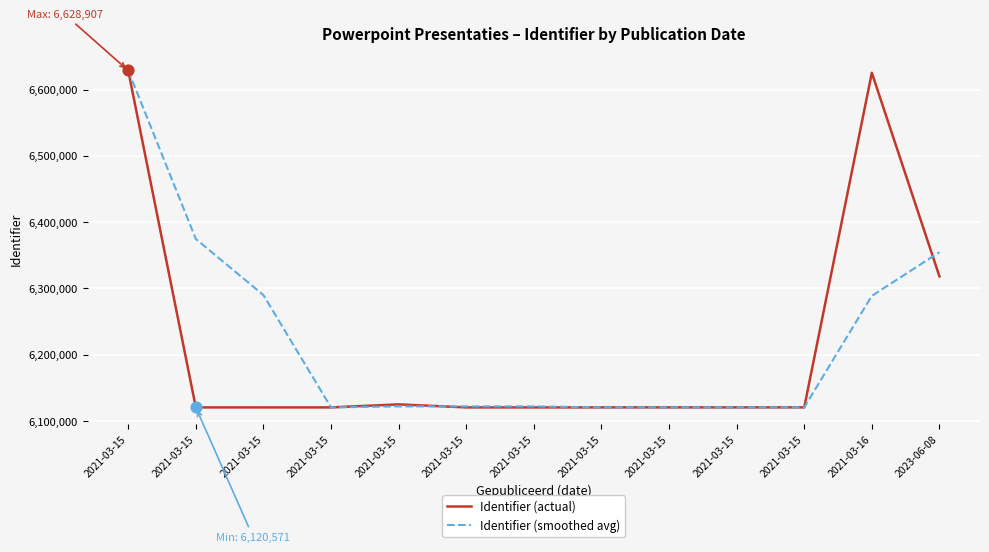

Does the chart have visible grid lines?

Yes